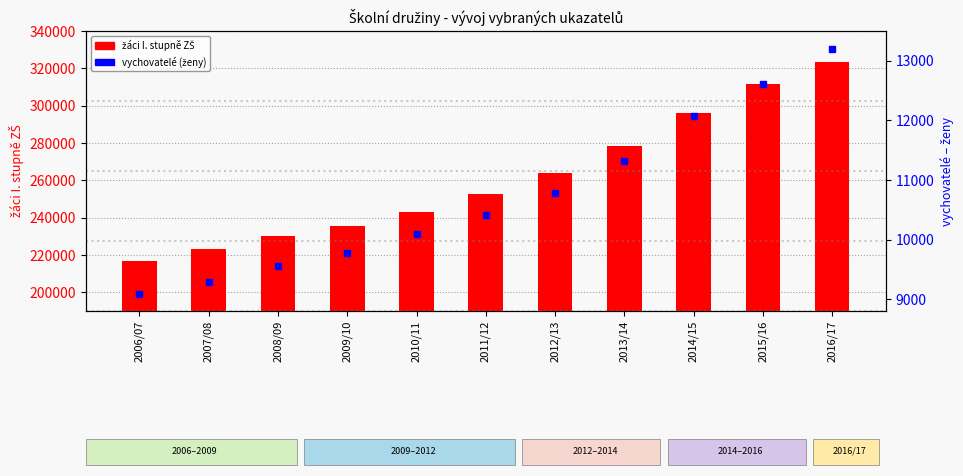

What is the sum of all vychovatelé (ženy) values?

118197